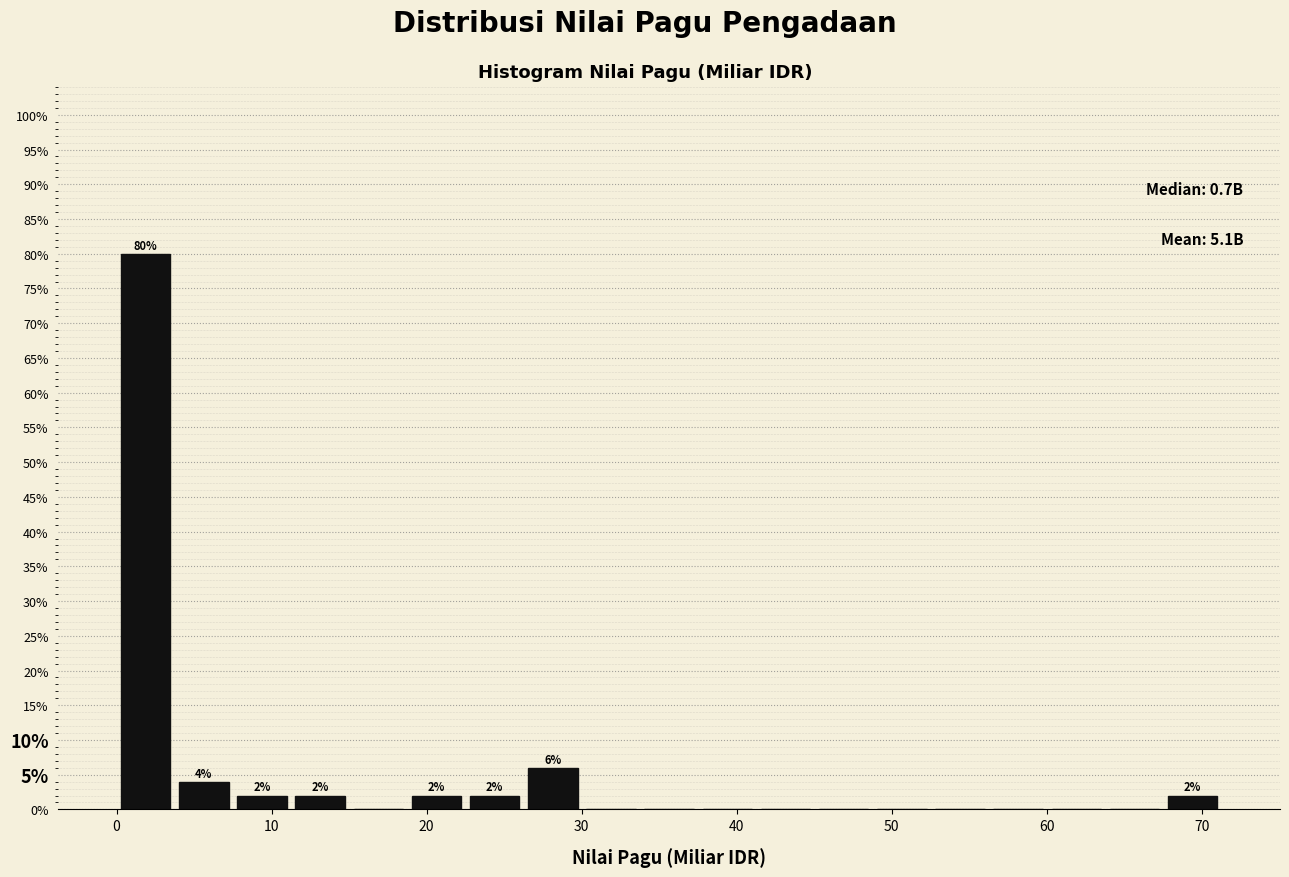

Around what value on the x-axis is the tallest bar? Give the approximate position of its centre, as read against the axis.

2